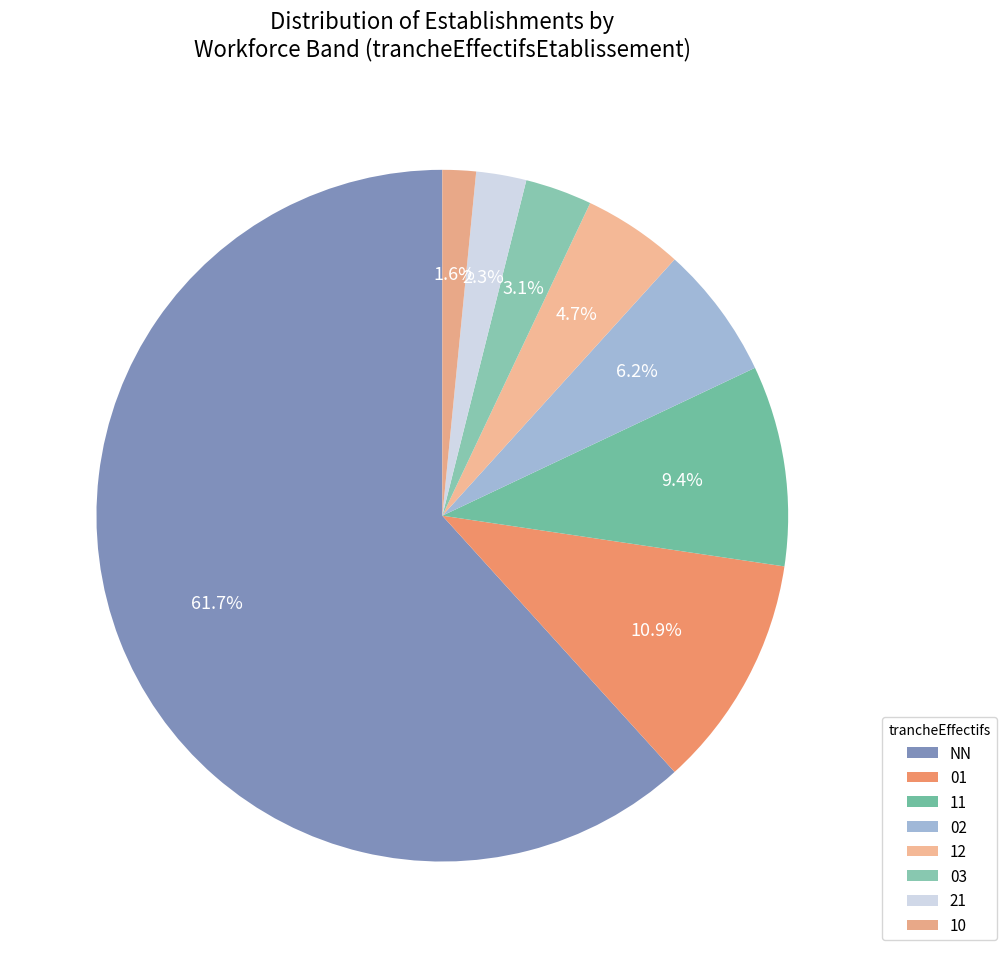

What percentage is NOT represented by 10?

98.4%